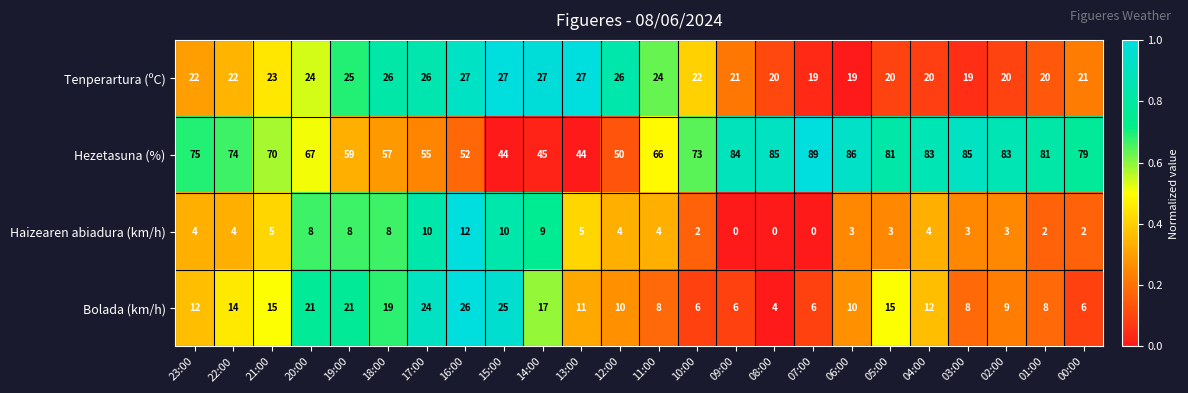

Count the number of data series in this chart.

4